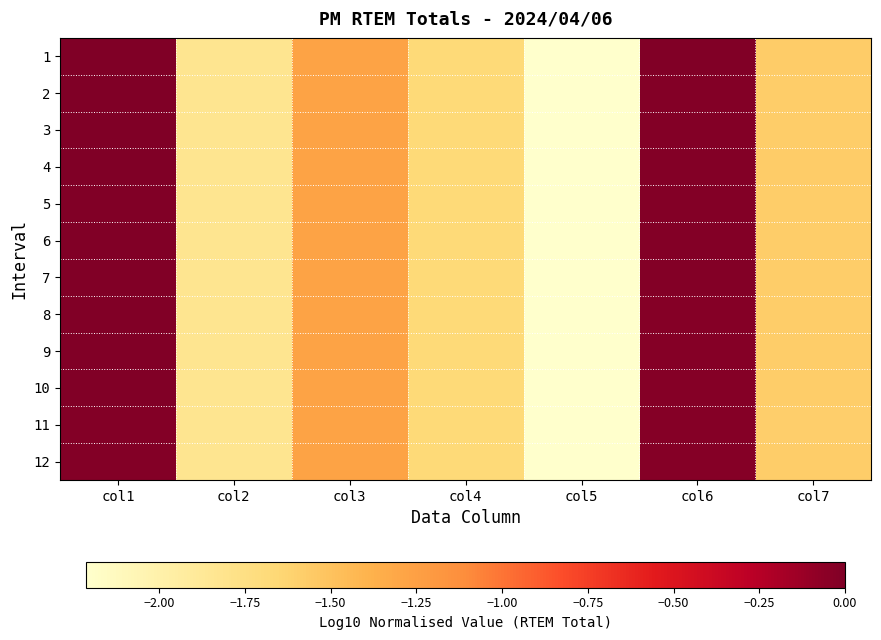

Reading left to right, extract all data points from this chart.

1: col1=0.0	col2=-1.8	col3=-1.3	col4=-1.7	col5=-2.2	col6=-0.0	col7=-1.6
2: col1=-0.0	col2=-1.8	col3=-1.3	col4=-1.7	col5=-2.2	col6=-0.0	col7=-1.6
3: col1=-0.0	col2=-1.8	col3=-1.3	col4=-1.7	col5=-2.2	col6=-0.0	col7=-1.6
4: col1=-0.0	col2=-1.8	col3=-1.3	col4=-1.7	col5=-2.2	col6=-0.0	col7=-1.6
5: col1=-0.0	col2=-1.8	col3=-1.3	col4=-1.7	col5=-2.2	col6=-0.0	col7=-1.6
6: col1=-0.0	col2=-1.8	col3=-1.3	col4=-1.7	col5=-2.2	col6=-0.0	col7=-1.6
7: col1=-0.0	col2=-1.8	col3=-1.3	col4=-1.7	col5=-2.2	col6=-0.0	col7=-1.6
8: col1=-0.0	col2=-1.8	col3=-1.3	col4=-1.7	col5=-2.2	col6=-0.0	col7=-1.6
9: col1=-0.0	col2=-1.8	col3=-1.3	col4=-1.7	col5=-2.2	col6=-0.0	col7=-1.6
10: col1=-0.0	col2=-1.8	col3=-1.3	col4=-1.7	col5=-2.2	col6=-0.0	col7=-1.6
11: col1=-0.0	col2=-1.8	col3=-1.3	col4=-1.7	col5=-2.2	col6=-0.0	col7=-1.6
12: col1=-0.0	col2=-1.8	col3=-1.3	col4=-1.7	col5=-2.2	col6=-0.0	col7=-1.6